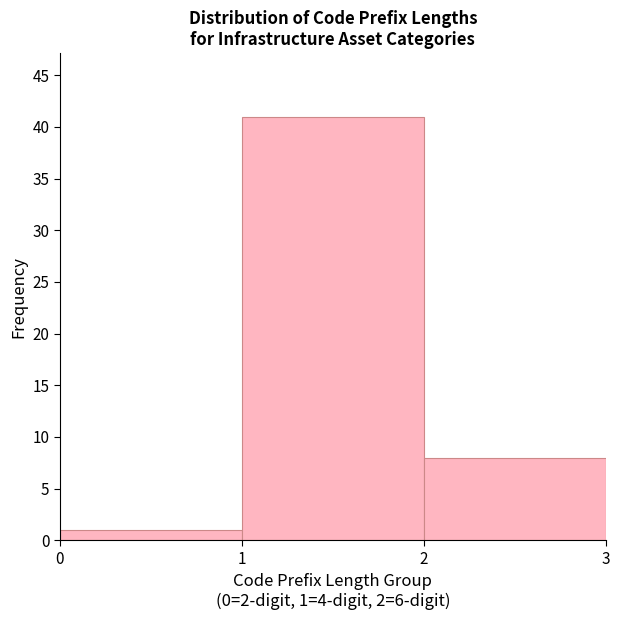

Over which range of the x-axis is the bar tallest?

1 to 2